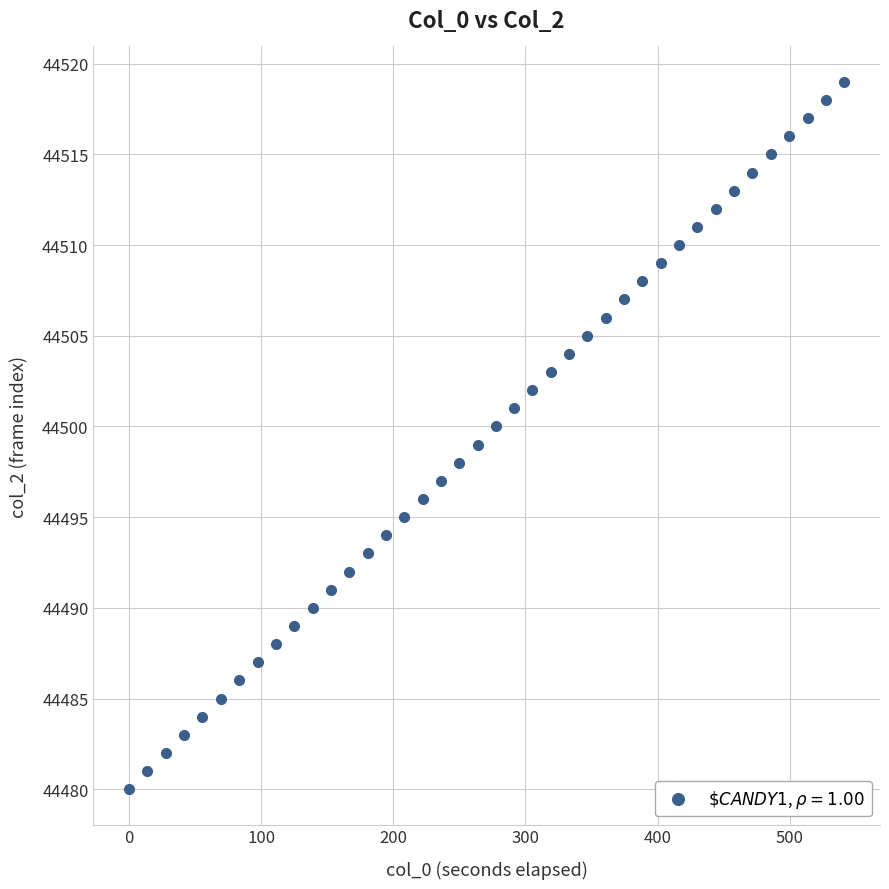

What is the range of Y values (max minus min)?

39